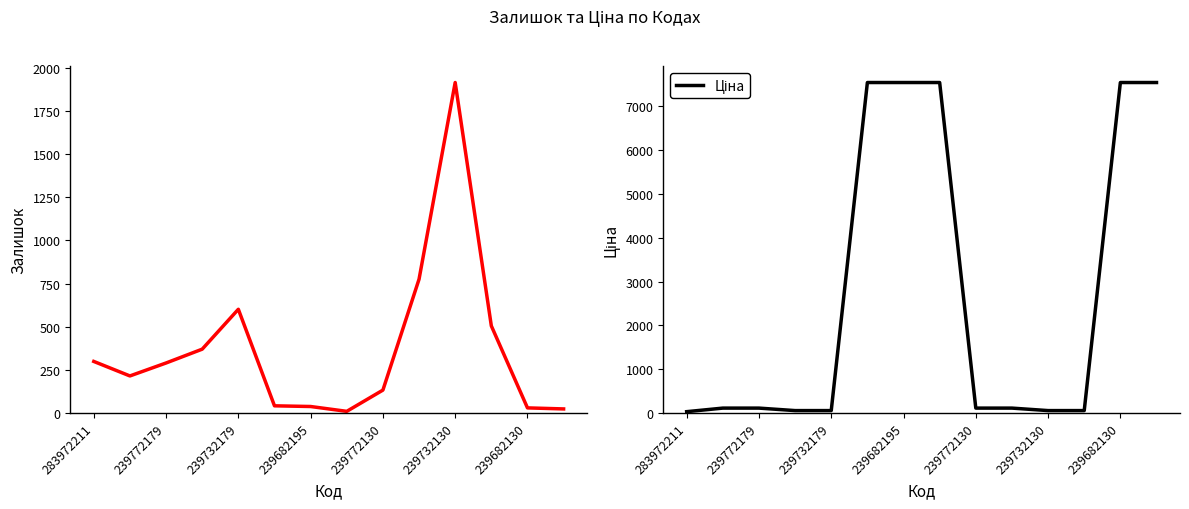

What is the label of the 11th point from the right?

239682195